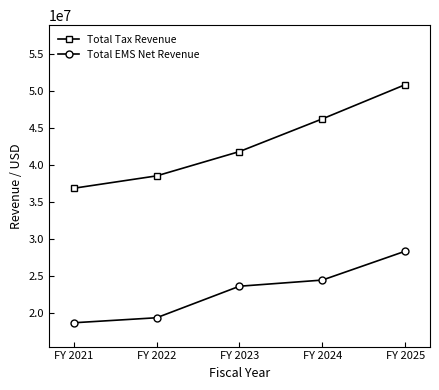

Count the number of categories in the chart.

5